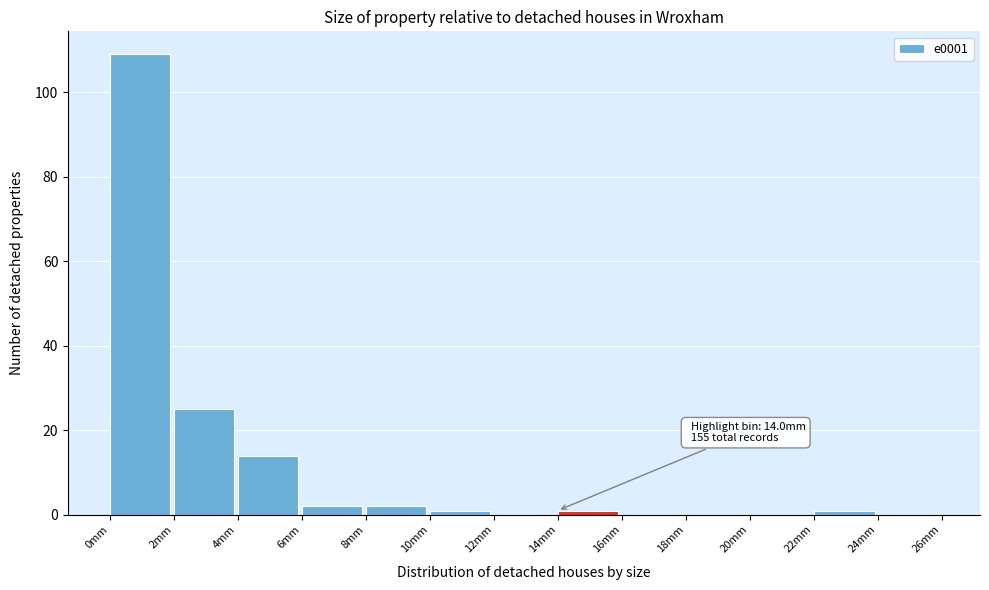

Which range on the x-axis has the tallest bar?

0 to 2